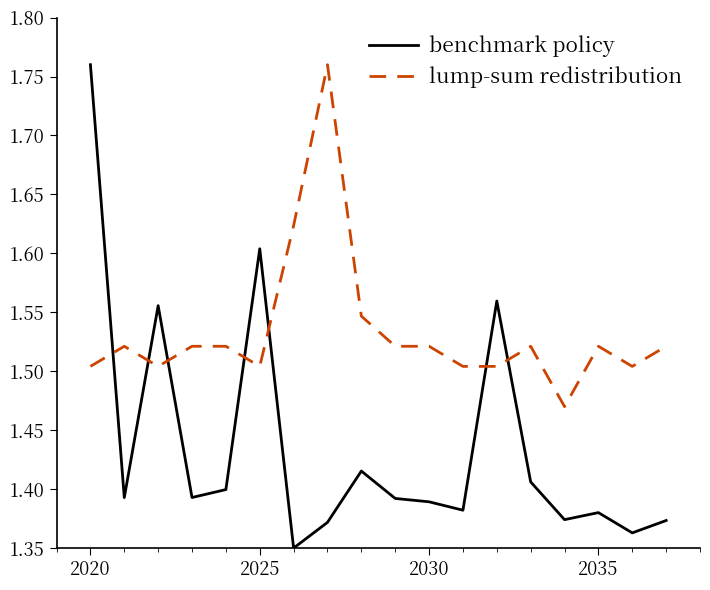

Does the chart display data point markers on the line(s)?

No